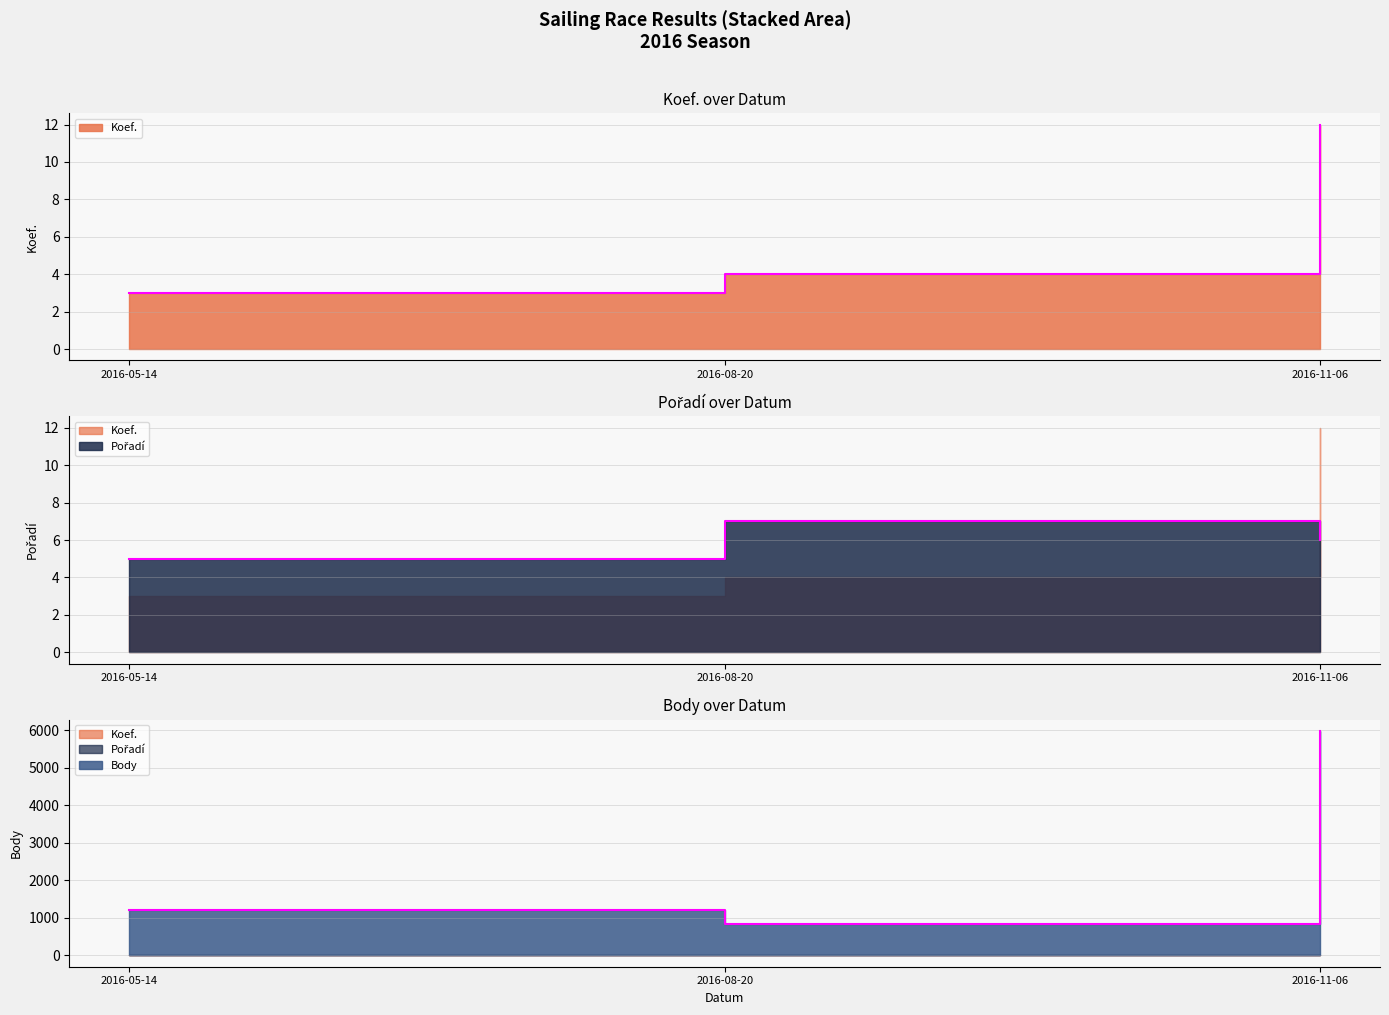

The value of Pořadí at 2016-05-14 is 5. True or false?

True